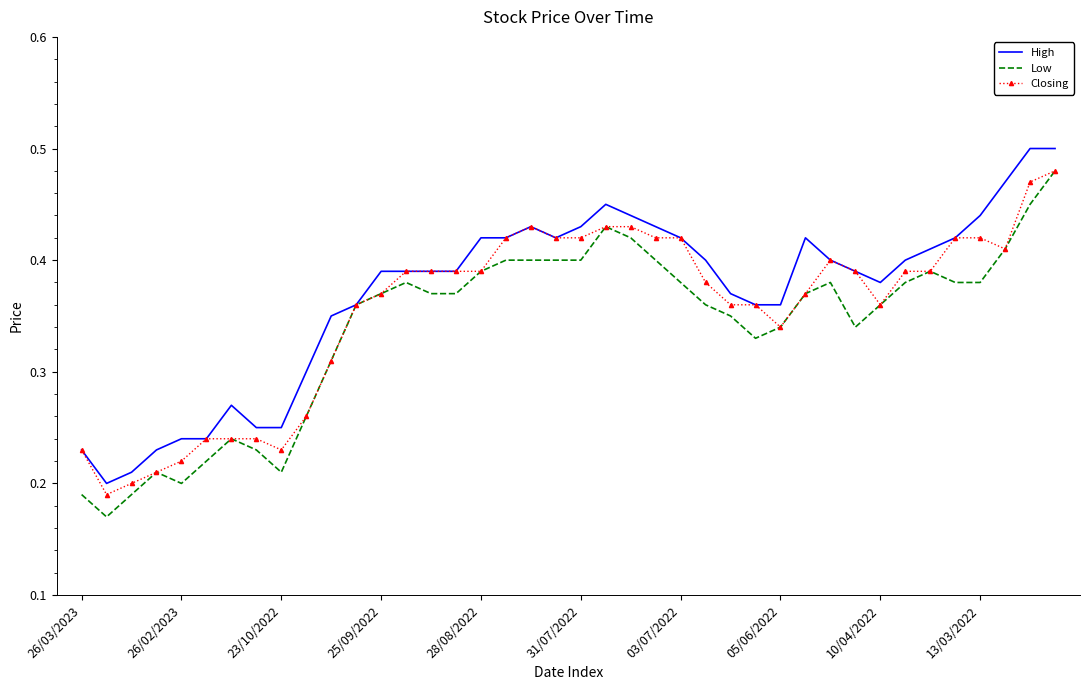

At how many categories does at least one series exceed 0?

40